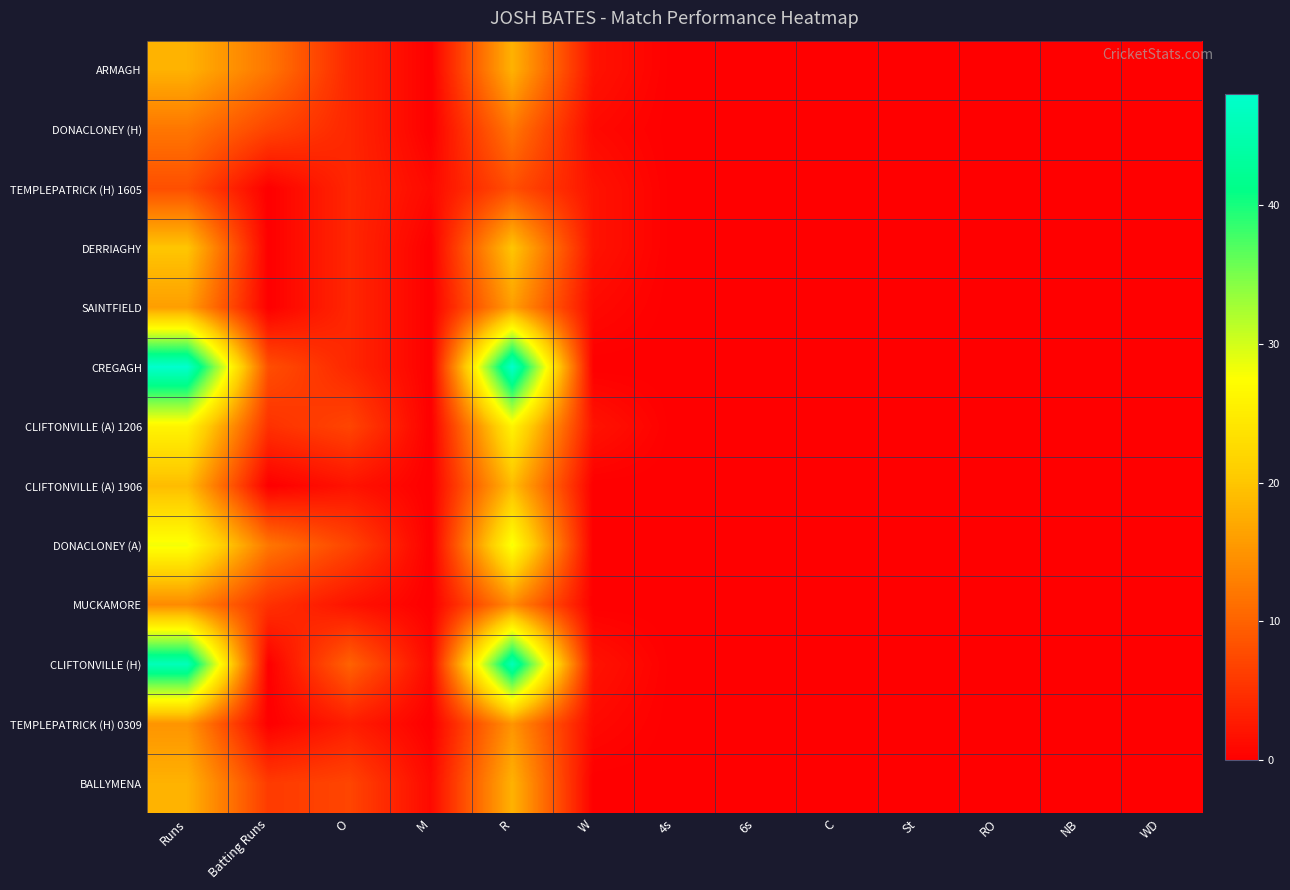

Which series has the largest total across all categories?

CREGAGH